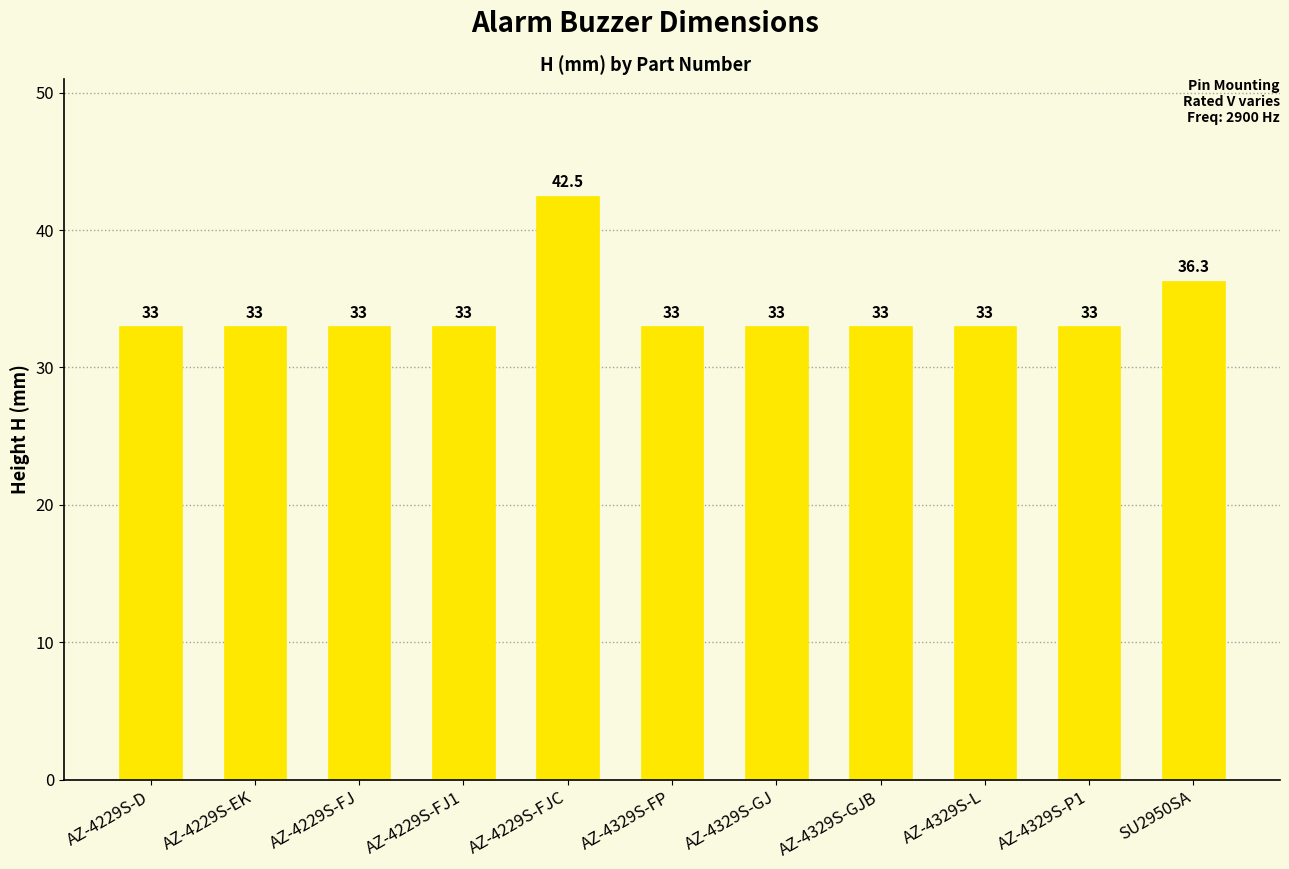

How many data points are above 33?

2